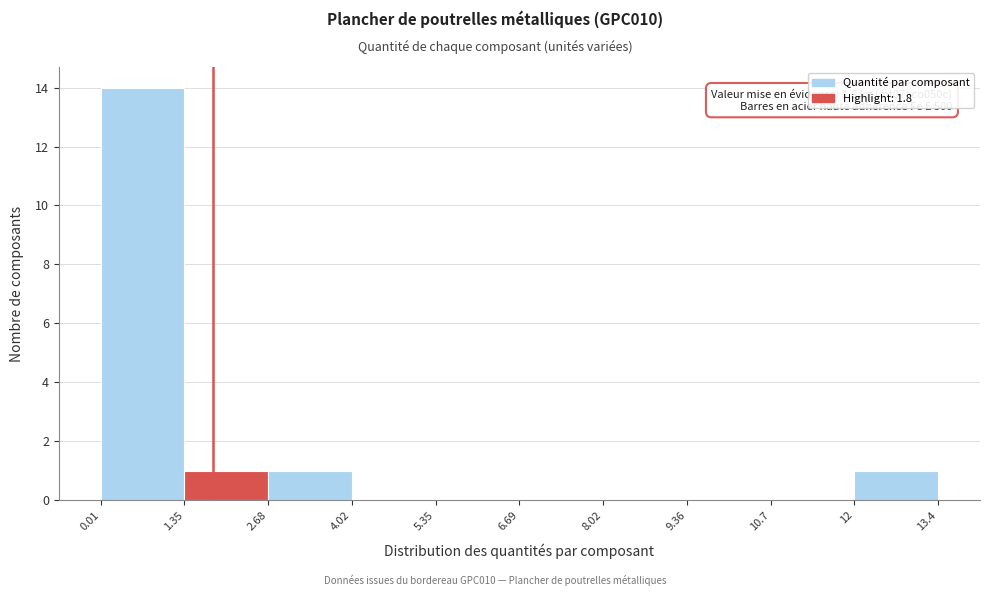

Over which range of the x-axis is the bar tallest?

0.01 to 1.35